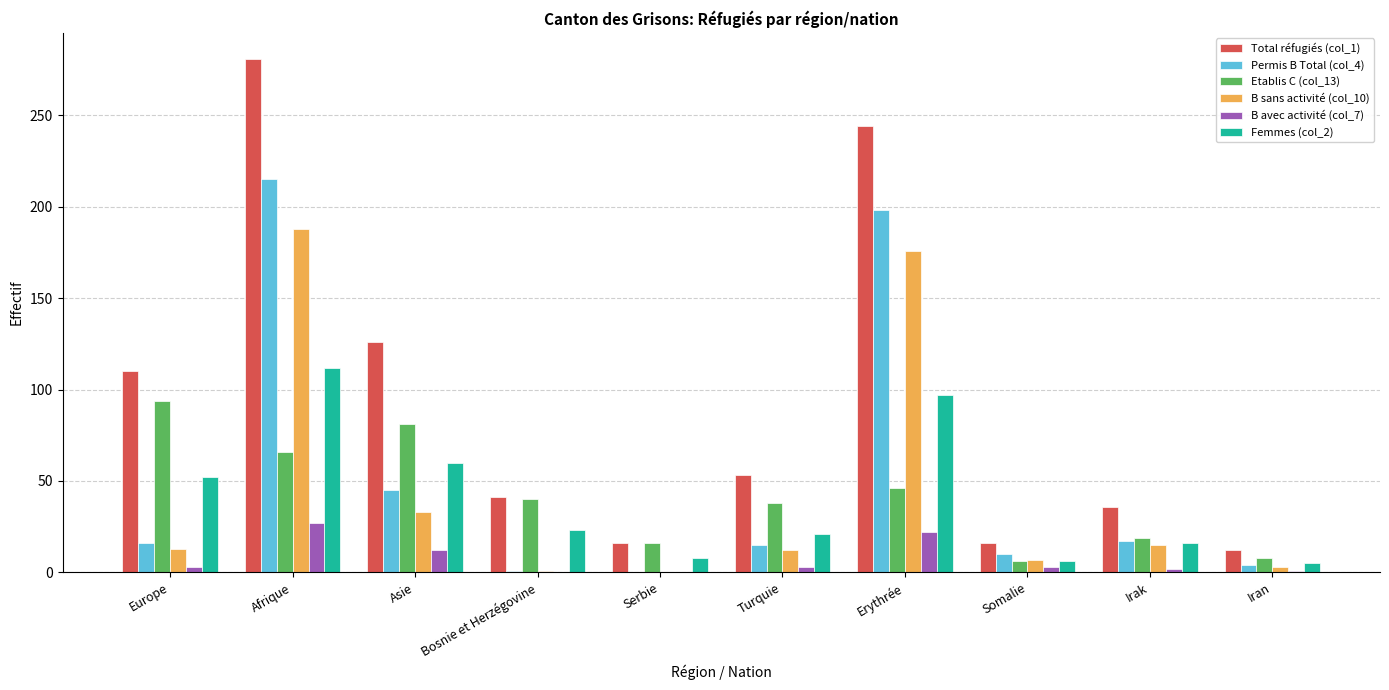

Which series has the largest total across all categories?

Total réfugiés (col_1)